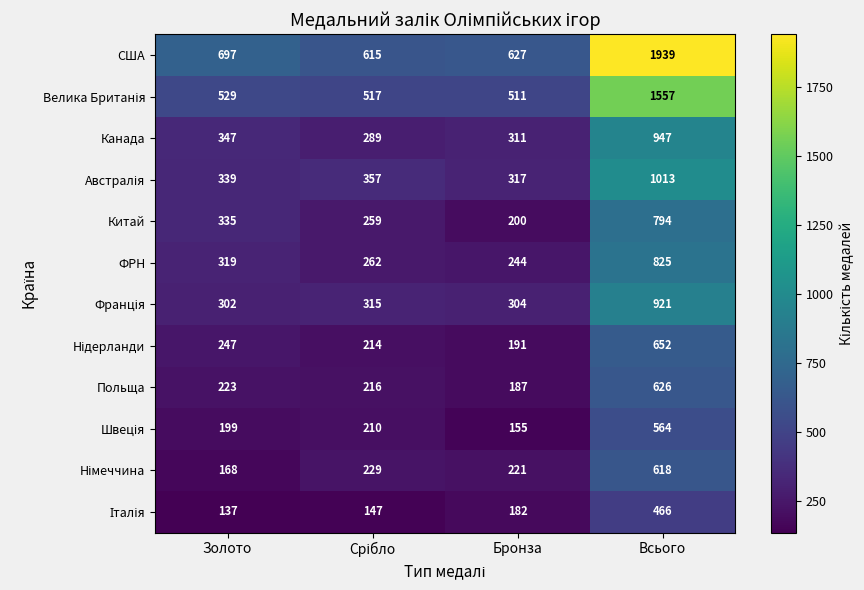

Count the number of data series in this chart.

12